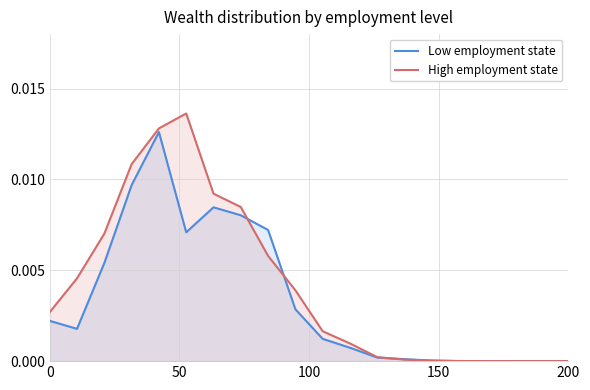

List the series in order of their peak value, highest first.

High employment state, Low employment state